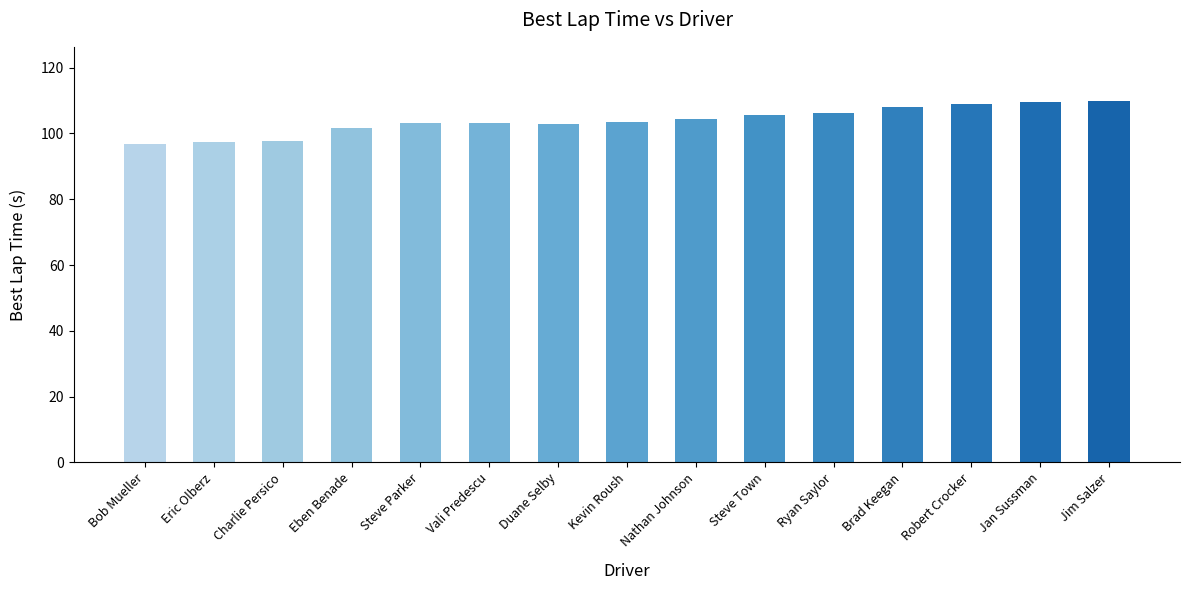

How many bars are there in total?

15